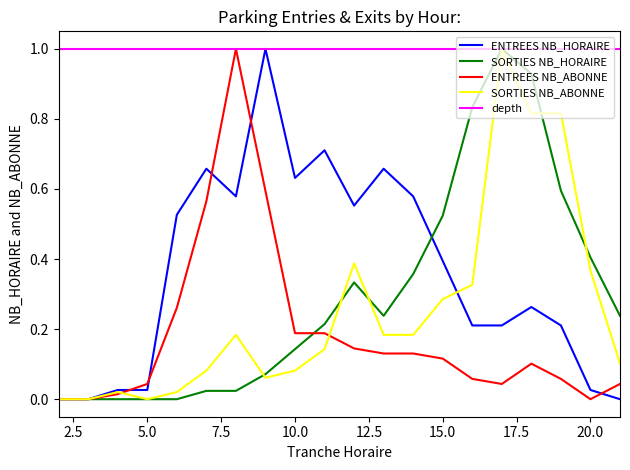

Which series has the largest total across all categories?

depth